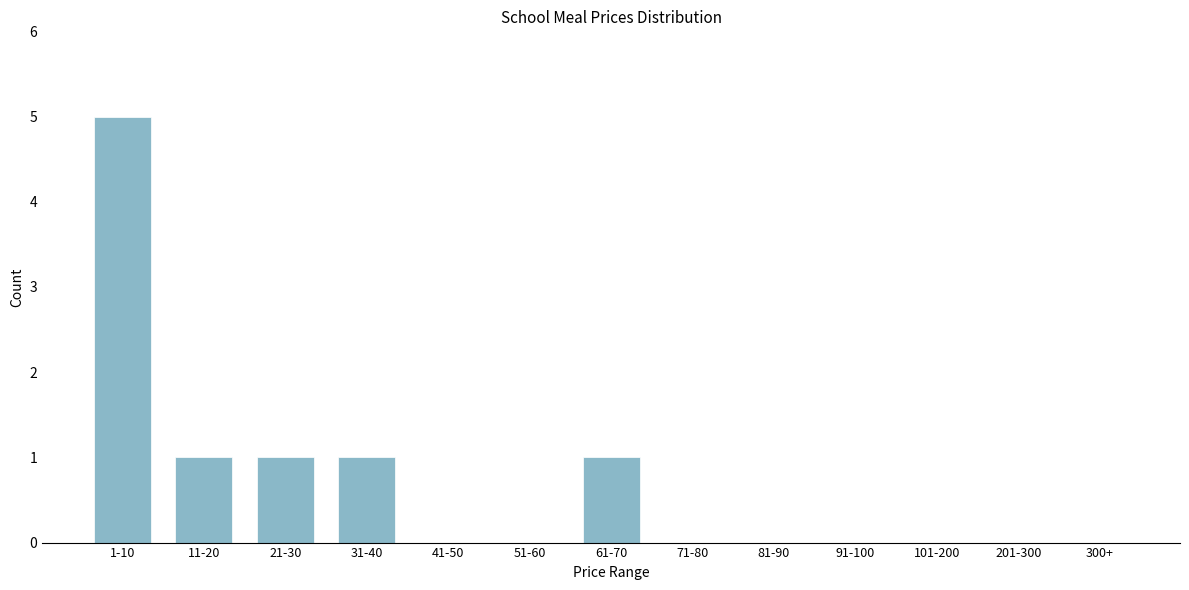

Reading right to left, list all the values displayed in this chart.

300+=0	201-300=0	101-200=0	91-100=0	81-90=0	71-80=0	61-70=1	51-60=0	41-50=0	31-40=1	21-30=1	11-20=1	1-10=5